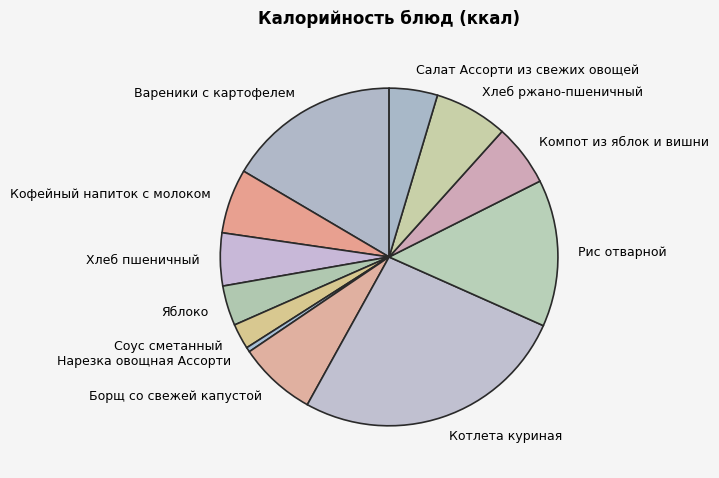

True or false: Рис отварной accounts for 14% of the total.

True